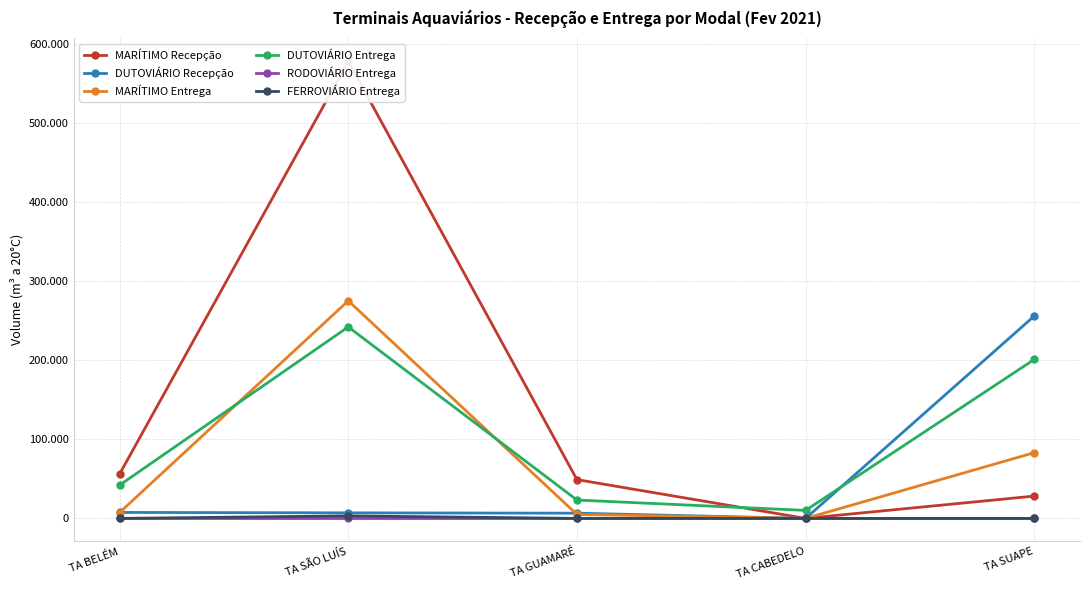

What position from the left is TA GUAMARÉ?

3